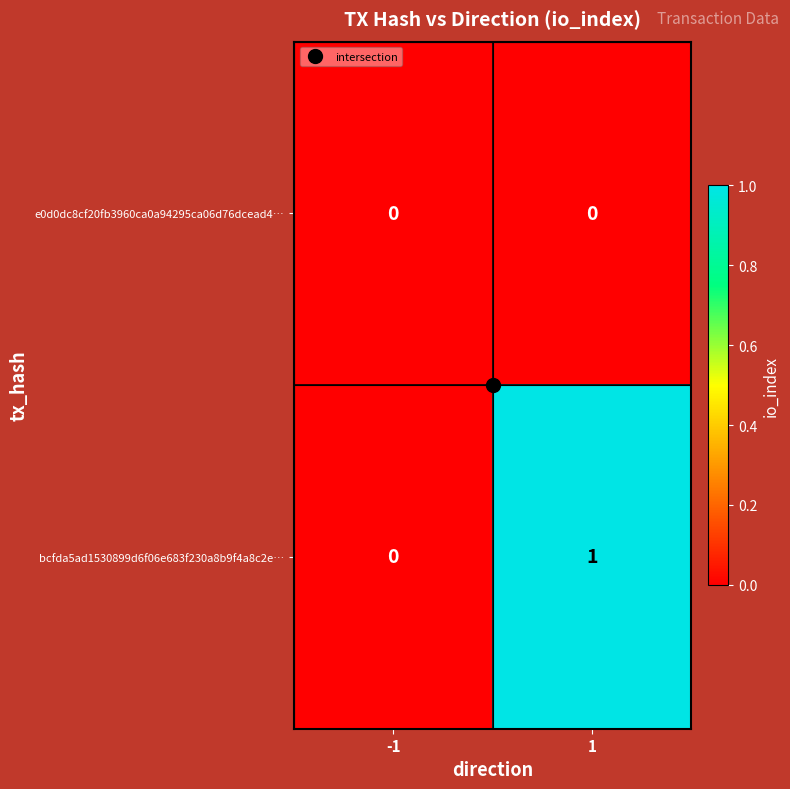

Which series has the largest range (max minus min)?

bcfda5ad1530899d6f06e683f230a8b9f4a8c2e…